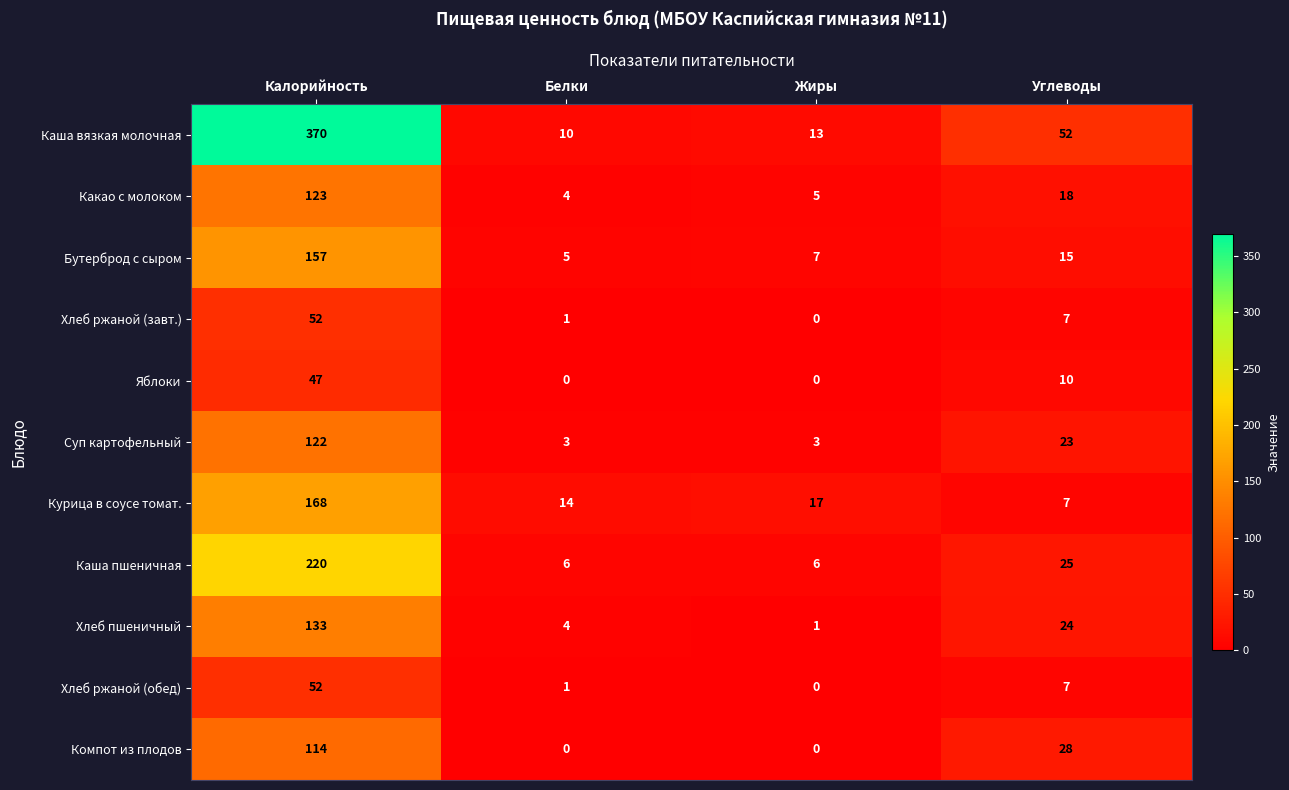

Between Калорийность and Жиры, which series saw the biggest shift?

Каша вязкая молочная